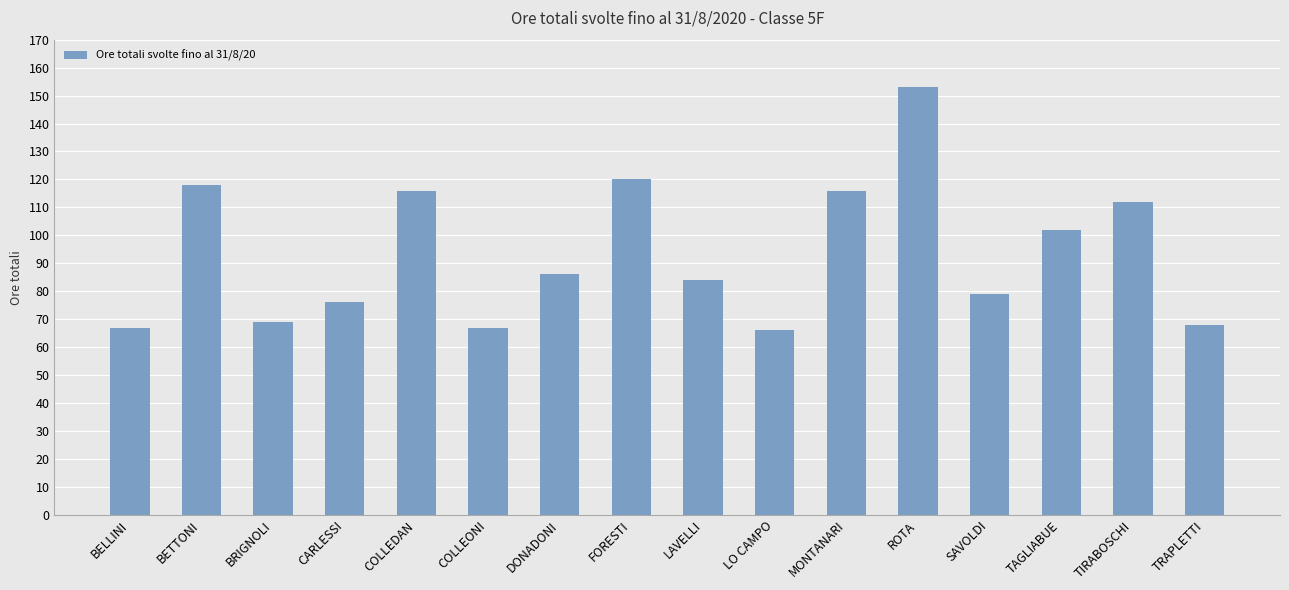

Reading left to right, what are all the values shown in this chart?

BELLINI=67	BETTONI=118	BRIGNOLI=69	CARLESSI=76	COLLEDAN=116	COLLEONI=67	DONADONI=86	FORESTI=120	LAVELLI=84	LO CAMPO=66	MONTANARI=116	ROTA=153	SAVOLDI=79	TAGLIABUE=102	TIRABOSCHI=112	TRAPLETTI=68